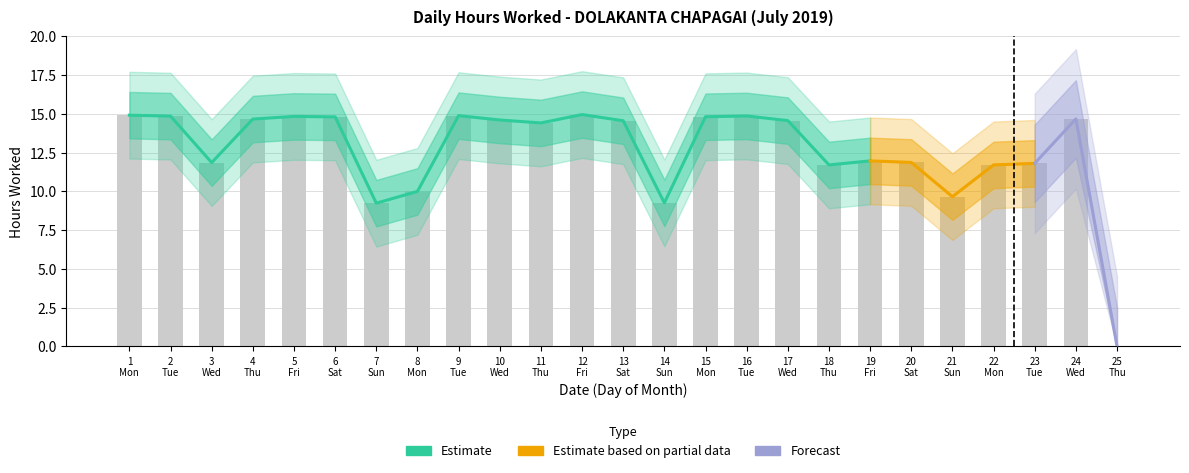

Does the chart contain any negative values?

No